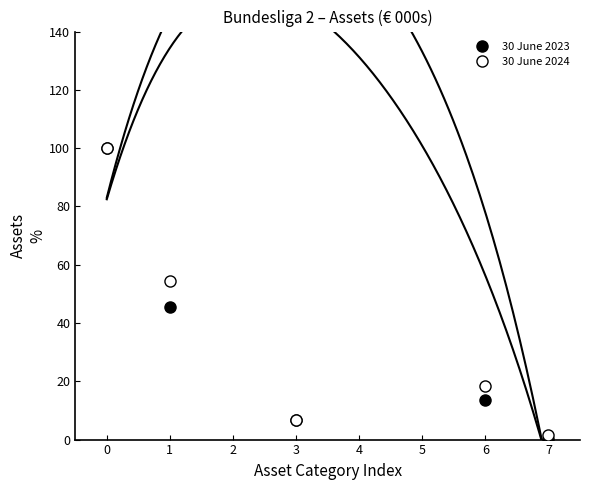

Rank the series by their maximum value, from lowest to highest.

30 June 2023, 30 June 2024